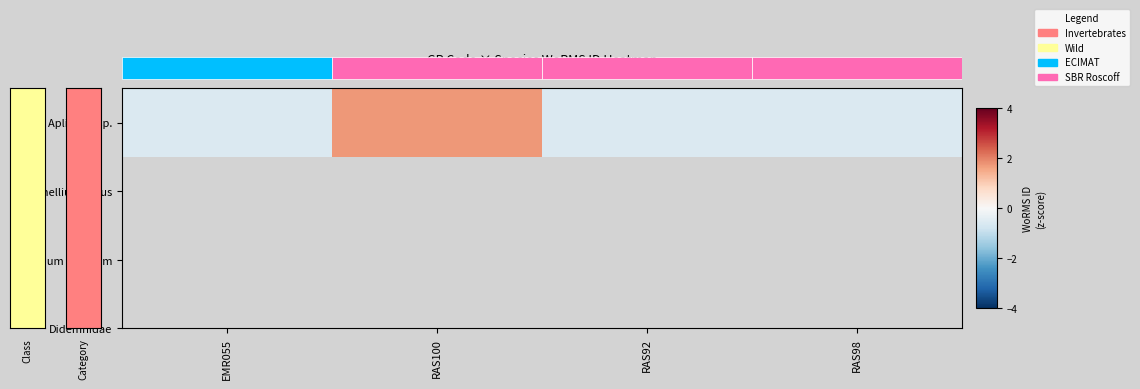

How many positive values are there?

1